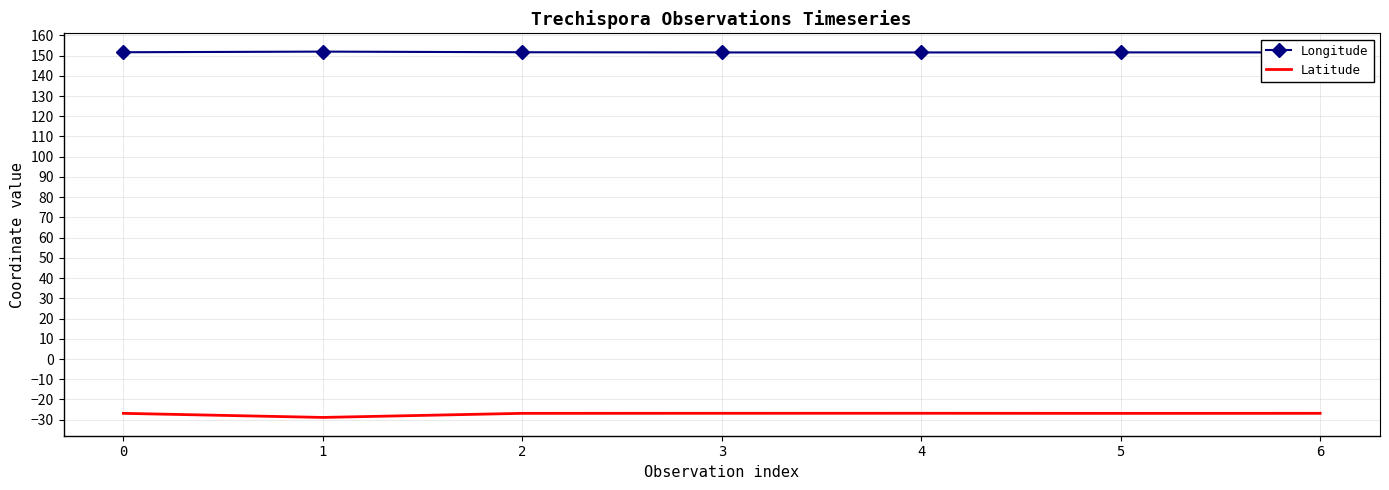

The value of Longitude at 0 is 38.2. True or false?

False